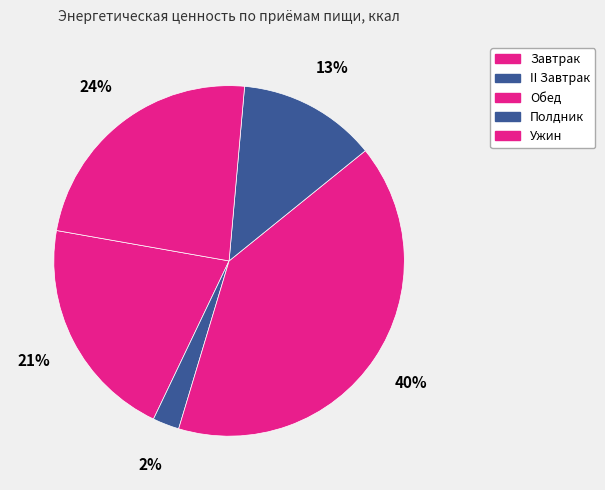

Which slice is the smallest?

II Завтрак